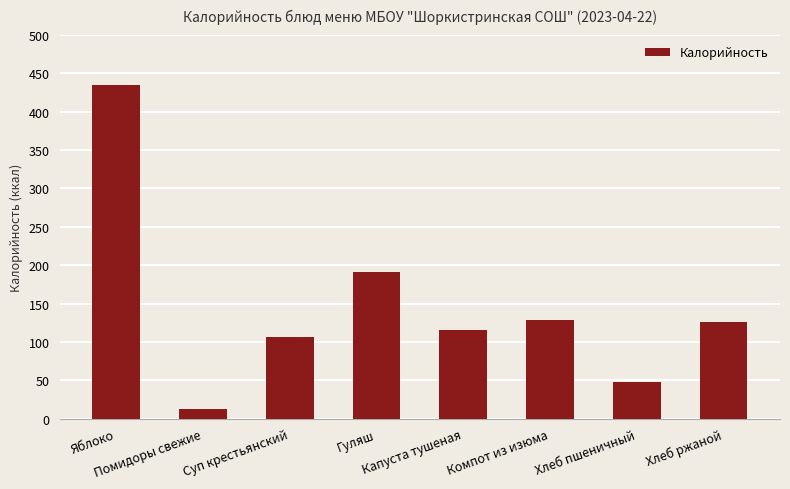

At which label does the data first exceed 126?

Яблоко